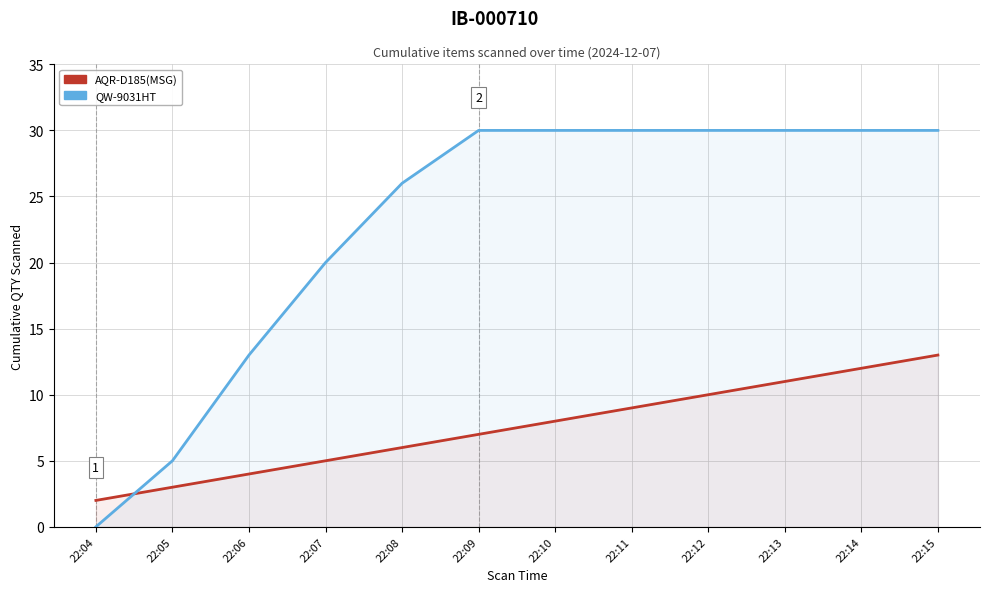

What is the difference between the maximum and minimum values in the AQR-D185(MSG) series?

11